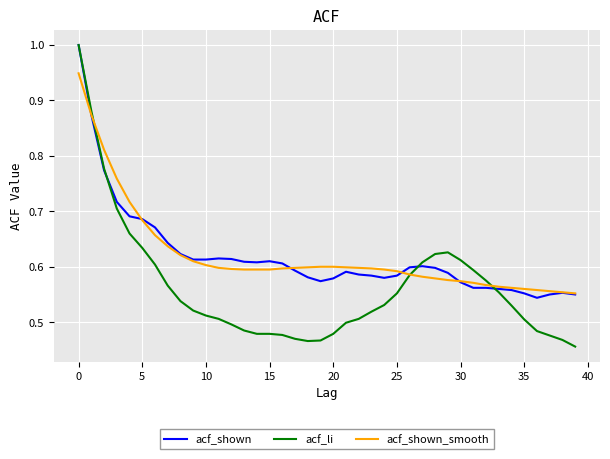

Which series has the widest spread of values?

acf_li